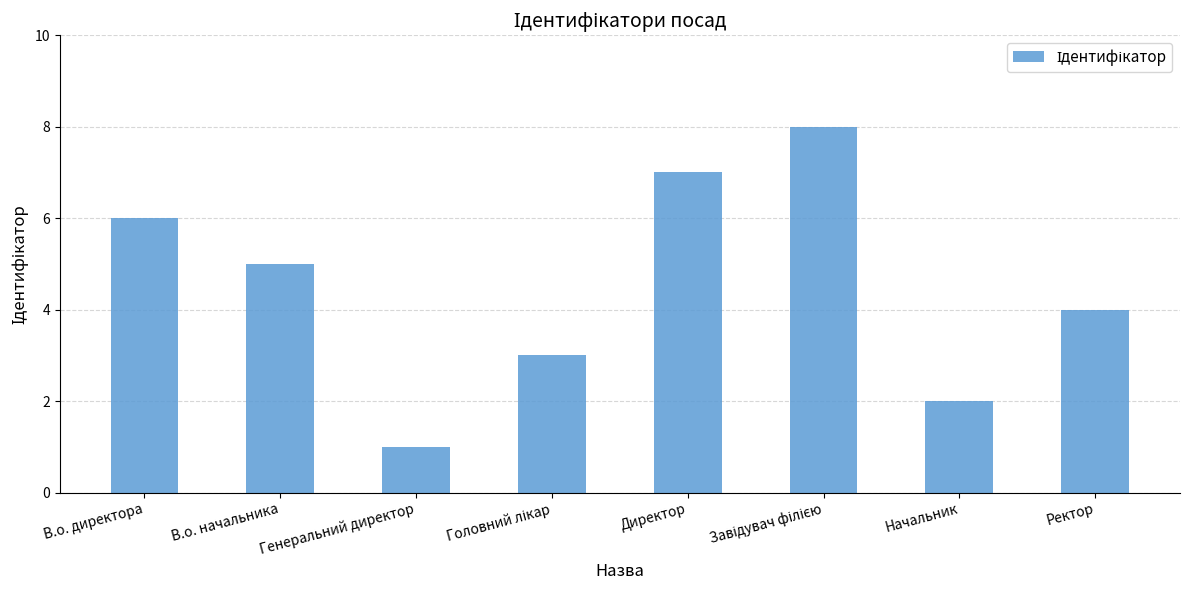

How many values are between 3 and 7?

5